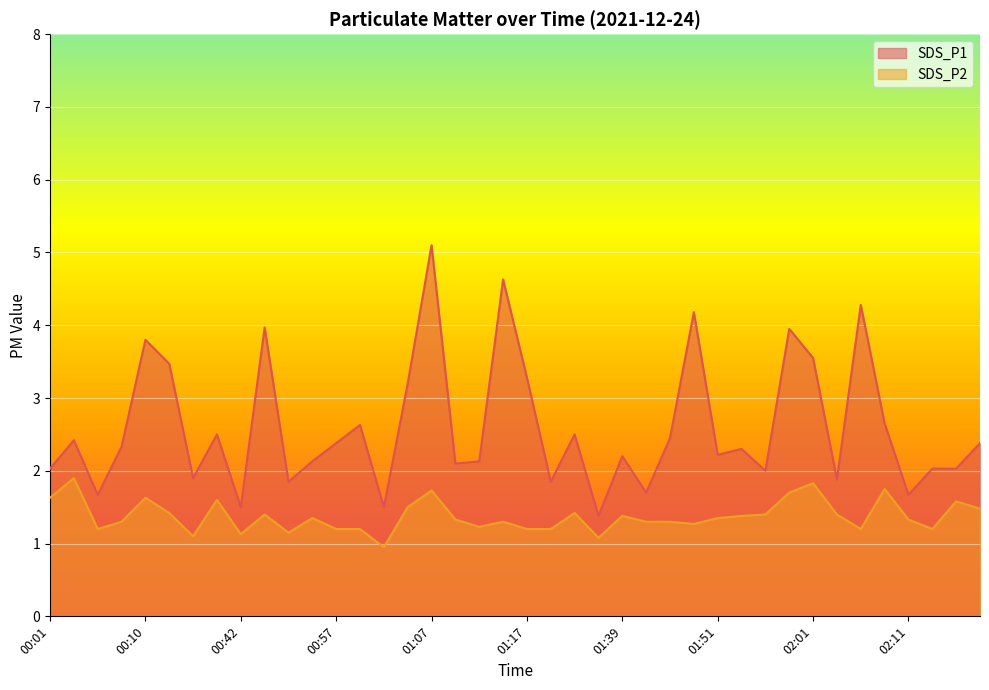

True or false: SDS_P1 has a value of 0.8 at 00:05.

False